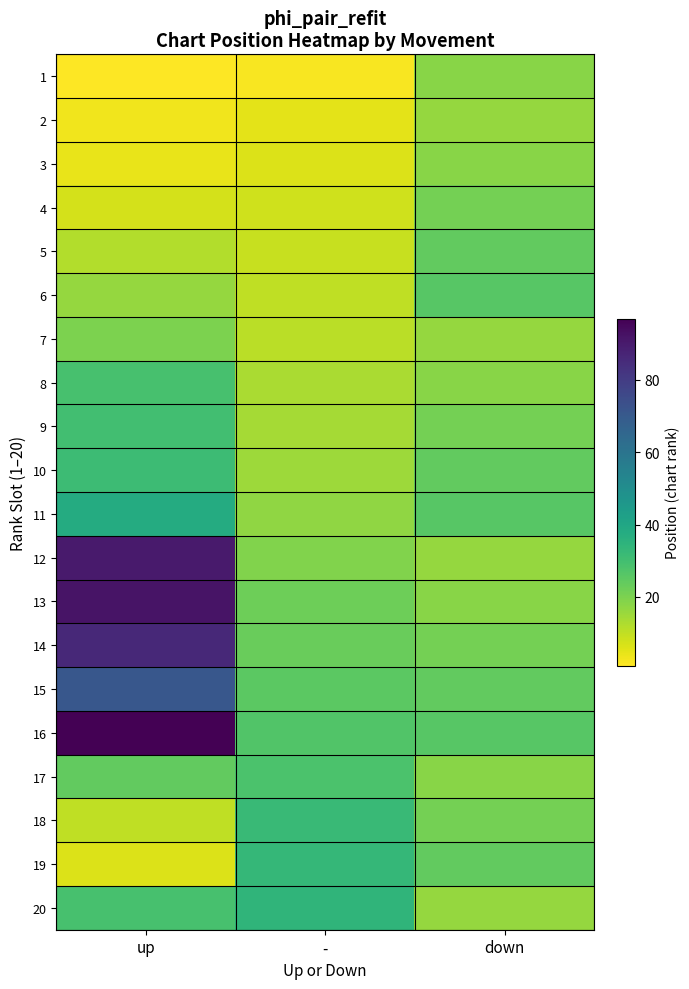

Which series has the widest spread of values?

12